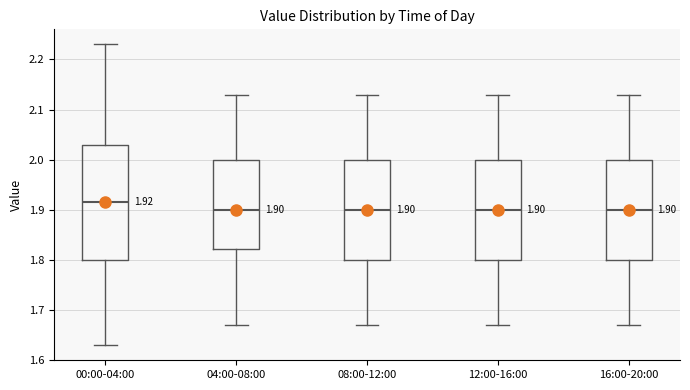

Which box has the highest median line?

00:00-04:00